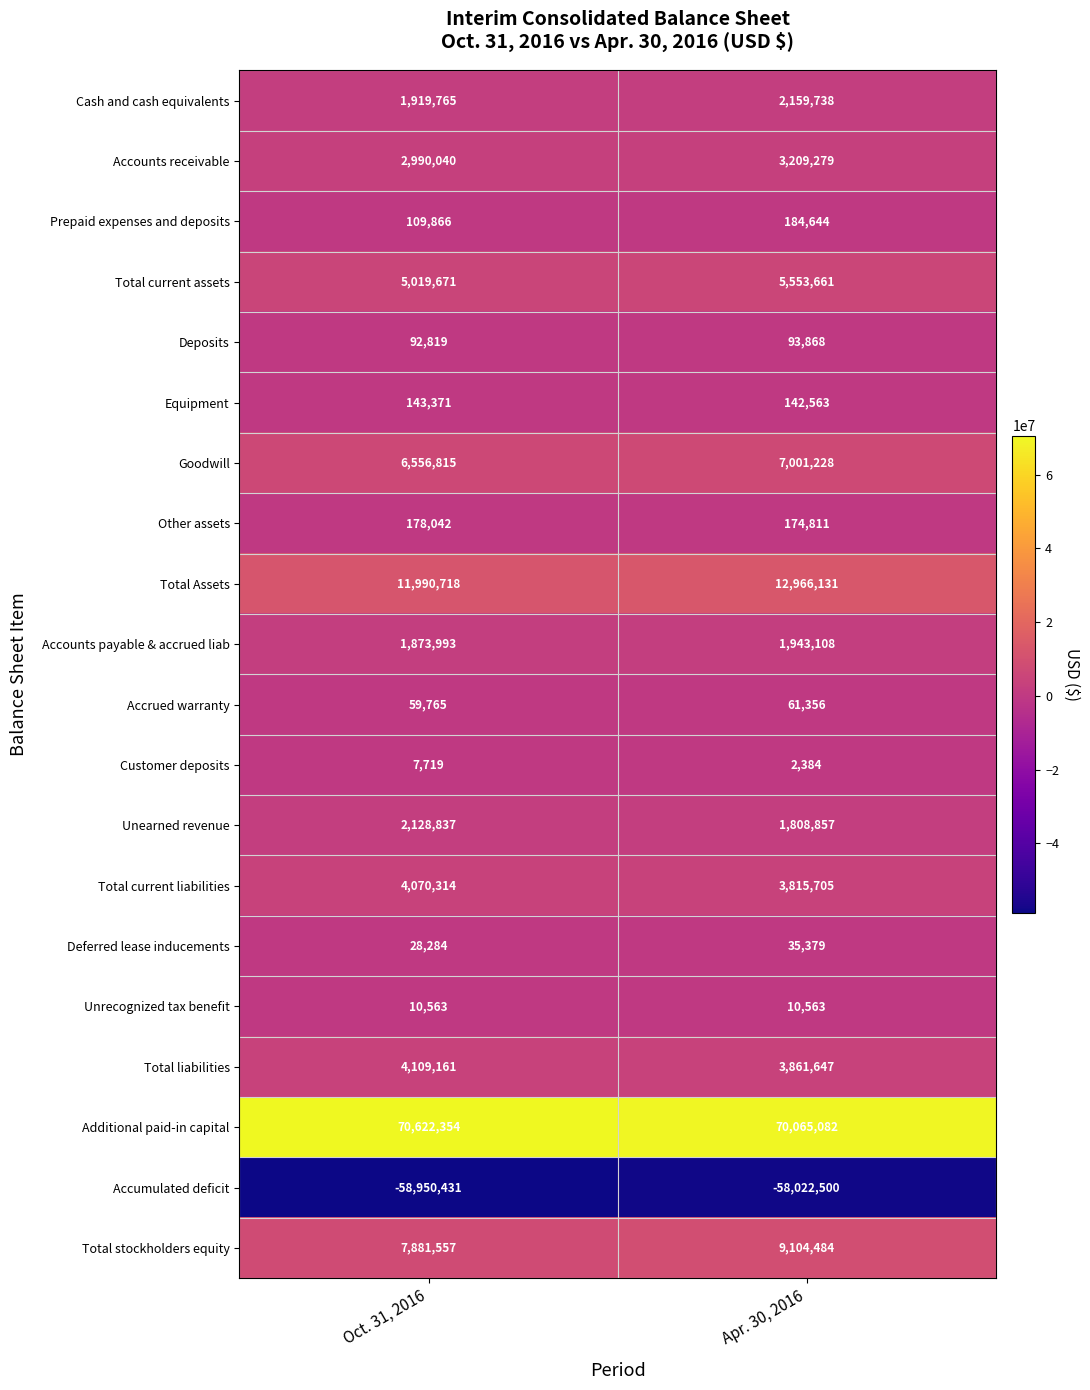

What is the total value across all series at Apr. 30, 2016?

64171988